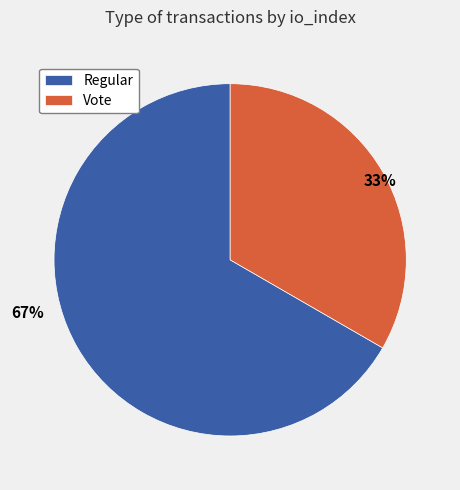

Count the number of slices in the pie.

2